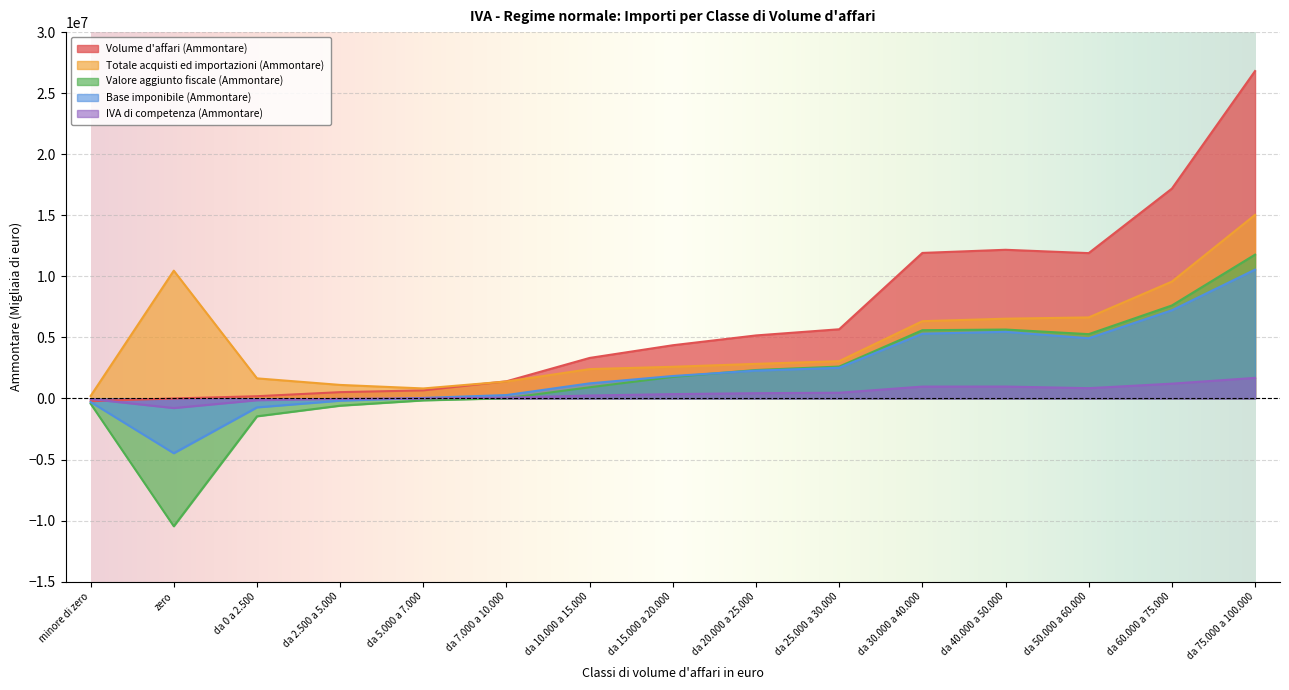

What is the label of the 5th point from the left?

da 5.000 a 7.000